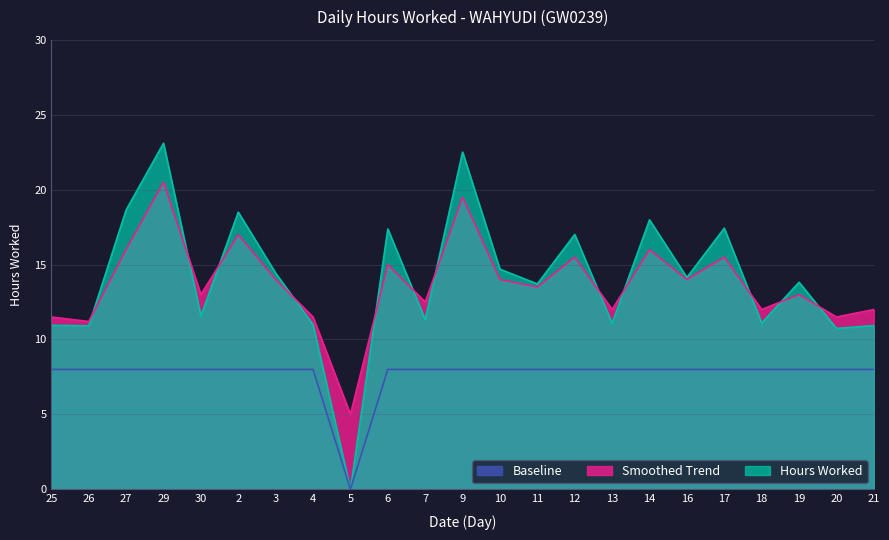

What are all the series names shown in the legend?

Baseline, Smoothed Trend, Hours Worked